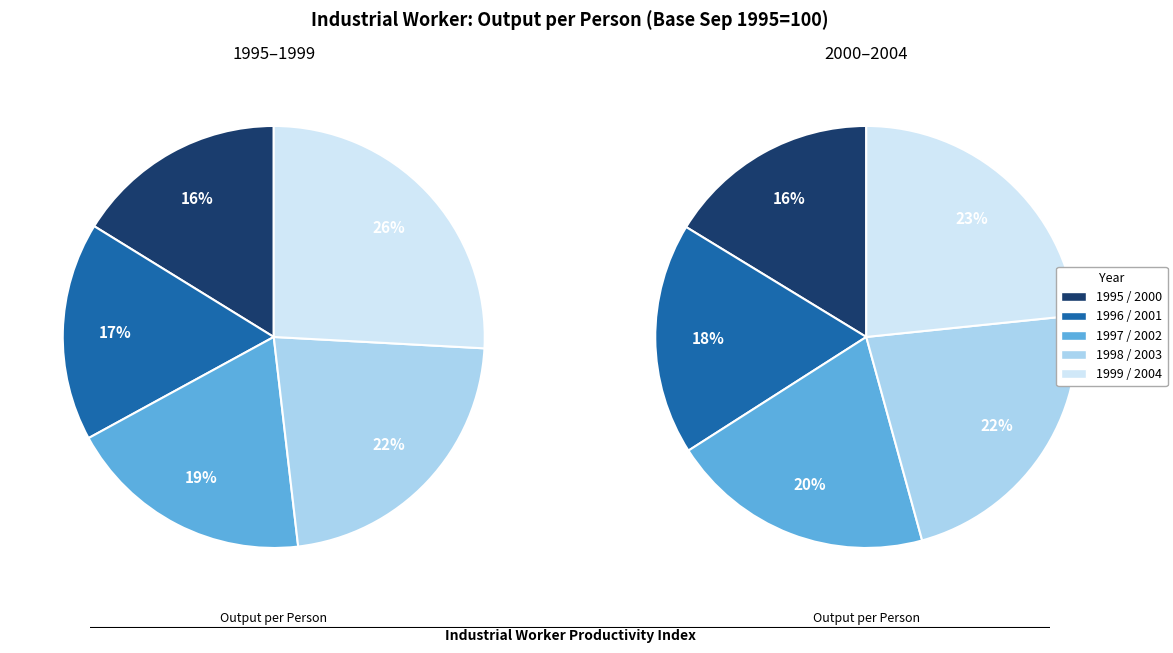

Is the sum of 1995 and 2002 greater than half?

No